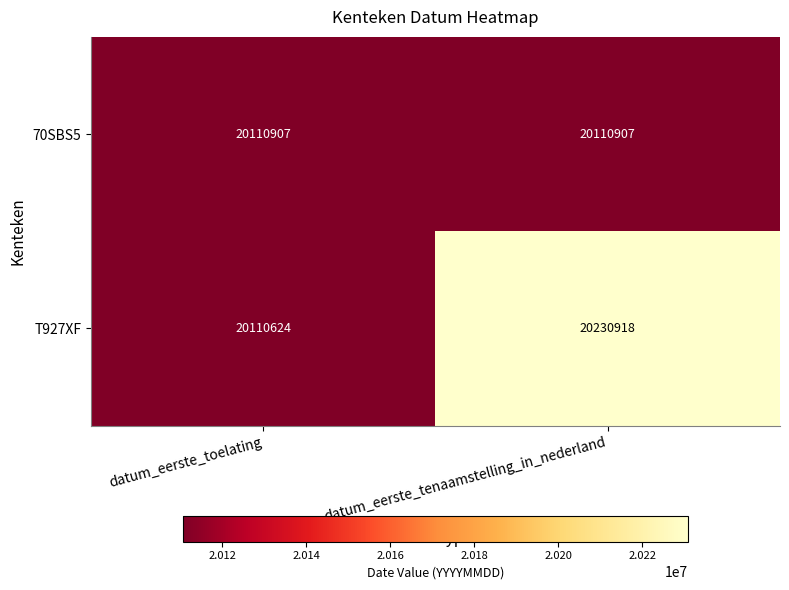

Rank the series by their average value, from lowest to highest.

70SBS5, T927XF